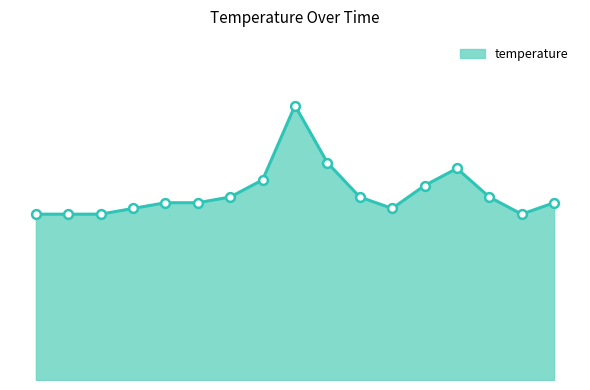

Is this an area chart (filled region under the line)?

Yes